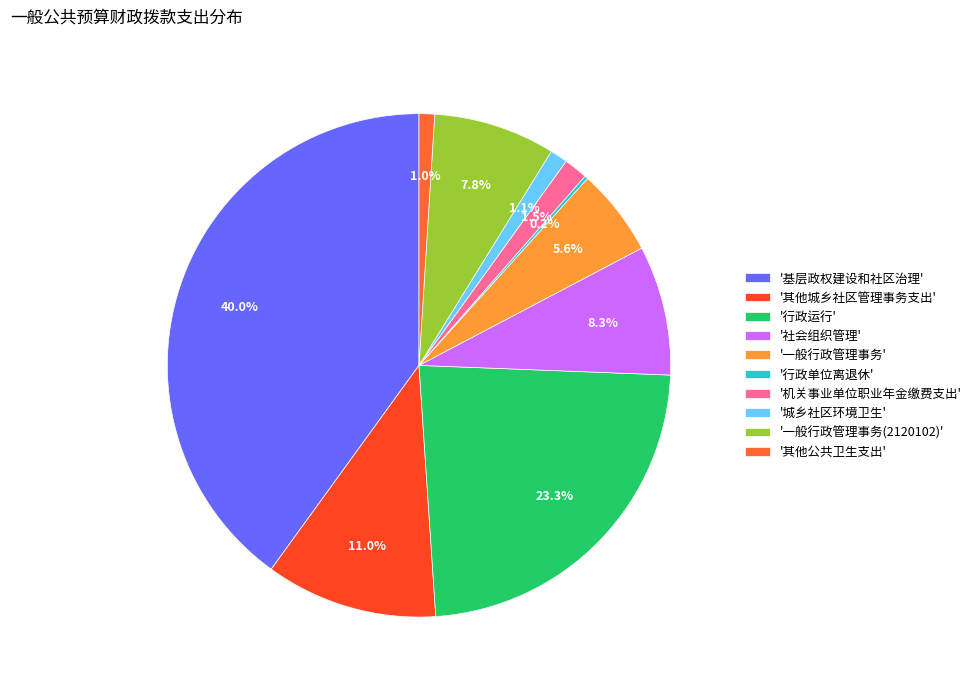

To the nearest percent, what is the average slice percentage?

10%